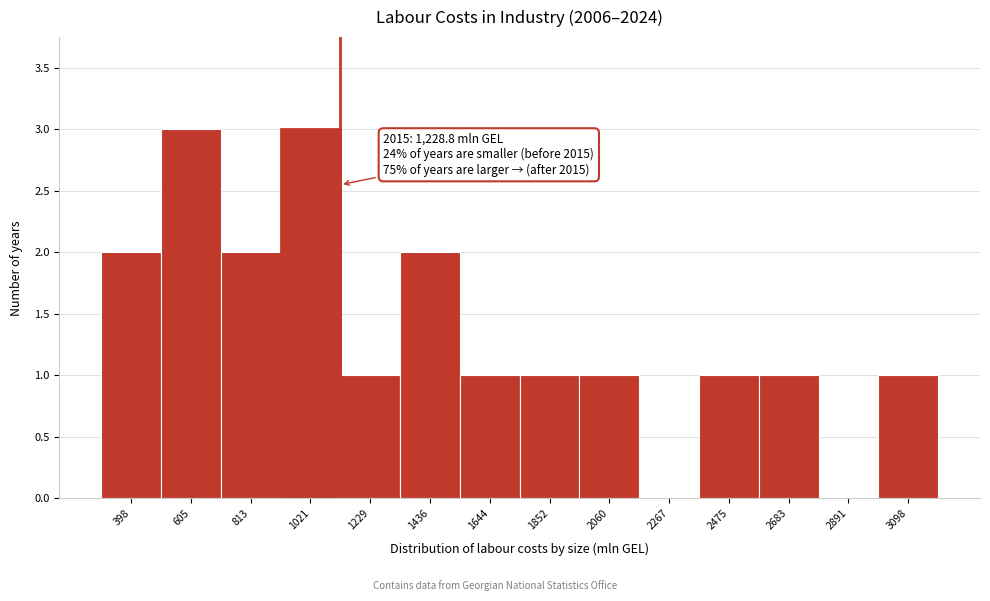

Reading left to right, list all the values displayed in this chart.

398=2	605=3	813=2	1021=3	1229=1	1436=2	1644=1	1852=1	2060=1	2267=0	2475=1	2683=1	2891=0	3098=1